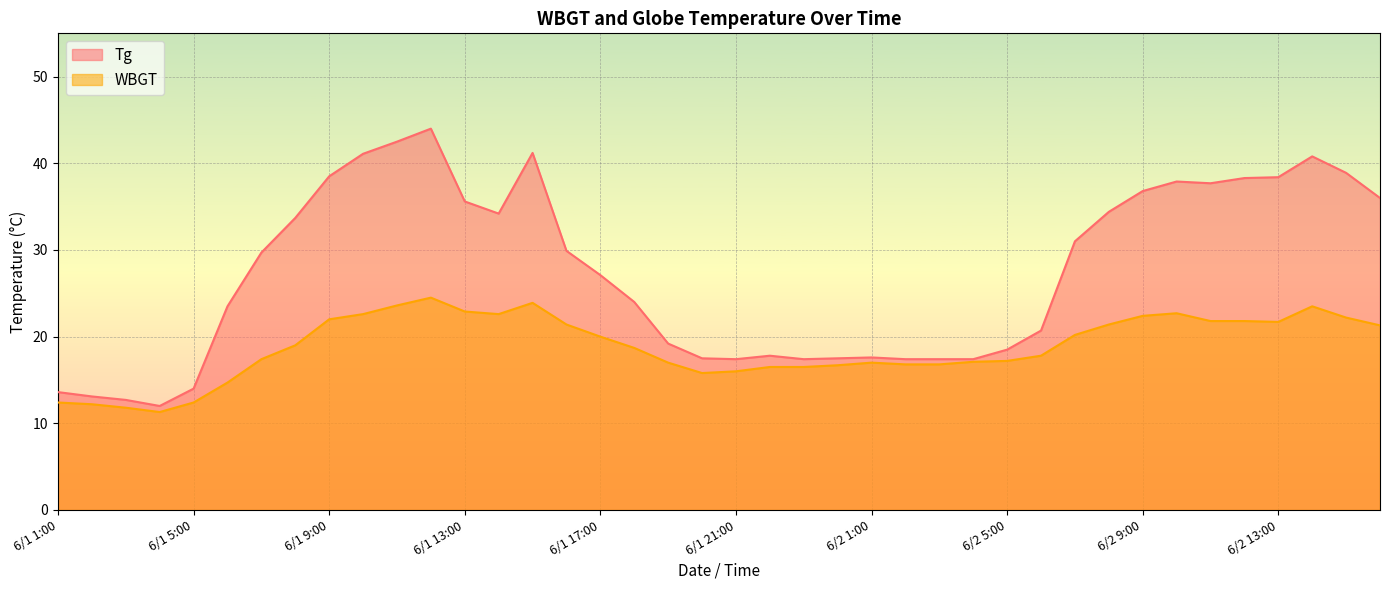

Reading right to left, transcribe all the data shown in this chart.

Tg: 6/2 16:00=36.0	6/2 15:00=38.9	6/2 14:00=40.8	6/2 13:00=38.4	6/2 12:00=38.3	6/2 11:00=37.7	6/2 10:00=37.9	6/2 9:00=36.8	6/2 8:00=34.4	6/2 7:00=31.0	6/2 6:00=20.7	6/2 5:00=18.5	6/2 4:00=17.4	6/2 3:00=17.4	6/2 2:00=17.4	6/2 1:00=17.6	6/1 24:00=17.5	6/1 23:00=17.4	6/1 22:00=17.8	6/1 21:00=17.4	6/1 20:00=17.5	6/1 19:00=19.2	6/1 18:00=24.0	6/1 17:00=27.1	6/1 16:00=29.9	6/1 15:00=41.2	6/1 14:00=34.2	6/1 13:00=35.6	6/1 12:00=44.0	6/1 11:00=42.5	6/1 10:00=41.1	6/1 9:00=38.5	6/1 8:00=33.7	6/1 7:00=29.7	6/1 6:00=23.5	6/1 5:00=14.0	6/1 4:00=12.0	6/1 3:00=12.7	6/1 2:00=13.1	6/1 1:00=13.6
WBGT: 6/2 16:00=21.3	6/2 15:00=22.2	6/2 14:00=23.5	6/2 13:00=21.7	6/2 12:00=21.8	6/2 11:00=21.8	6/2 10:00=22.7	6/2 9:00=22.4	6/2 8:00=21.4	6/2 7:00=20.2	6/2 6:00=17.8	6/2 5:00=17.2	6/2 4:00=17.1	6/2 3:00=16.8	6/2 2:00=16.8	6/2 1:00=17.0	6/1 24:00=16.7	6/1 23:00=16.5	6/1 22:00=16.5	6/1 21:00=16.0	6/1 20:00=15.8	6/1 19:00=17.0	6/1 18:00=18.7	6/1 17:00=20.0	6/1 16:00=21.4	6/1 15:00=23.9	6/1 14:00=22.6	6/1 13:00=22.9	6/1 12:00=24.5	6/1 11:00=23.6	6/1 10:00=22.6	6/1 9:00=22.0	6/1 8:00=19.0	6/1 7:00=17.4	6/1 6:00=14.7	6/1 5:00=12.4	6/1 4:00=11.3	6/1 3:00=11.8	6/1 2:00=12.2	6/1 1:00=12.4